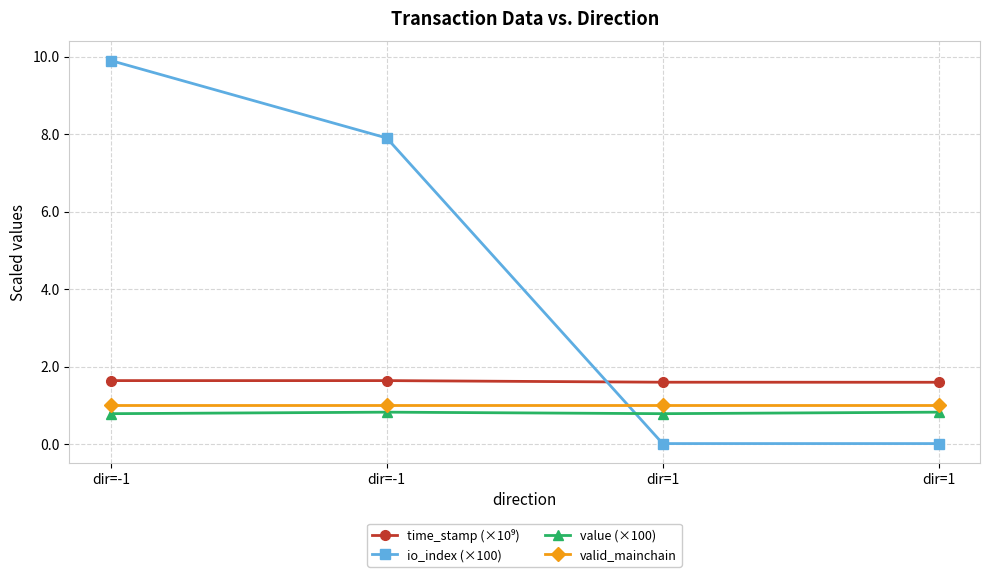

List the series in order of their peak value, lowest first.

value (×100), valid_mainchain, time_stamp (×10⁹), io_index (×100)